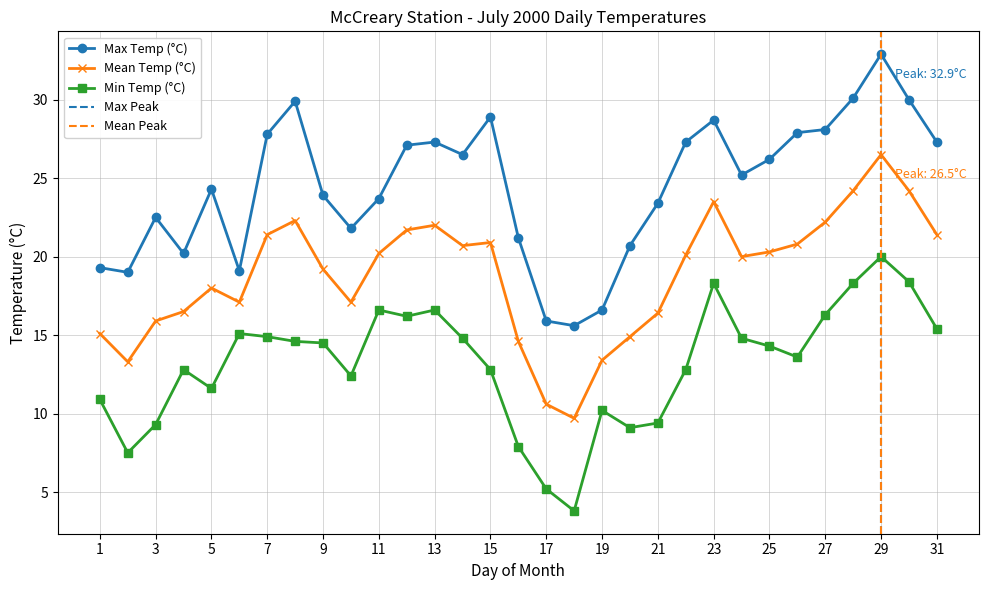

Is it true that Mean Temp (°C) equals 8.7 at 21?

False